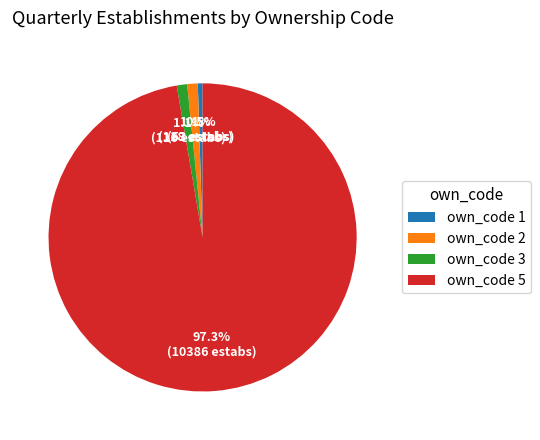

Count the number of slices in the pie.

4